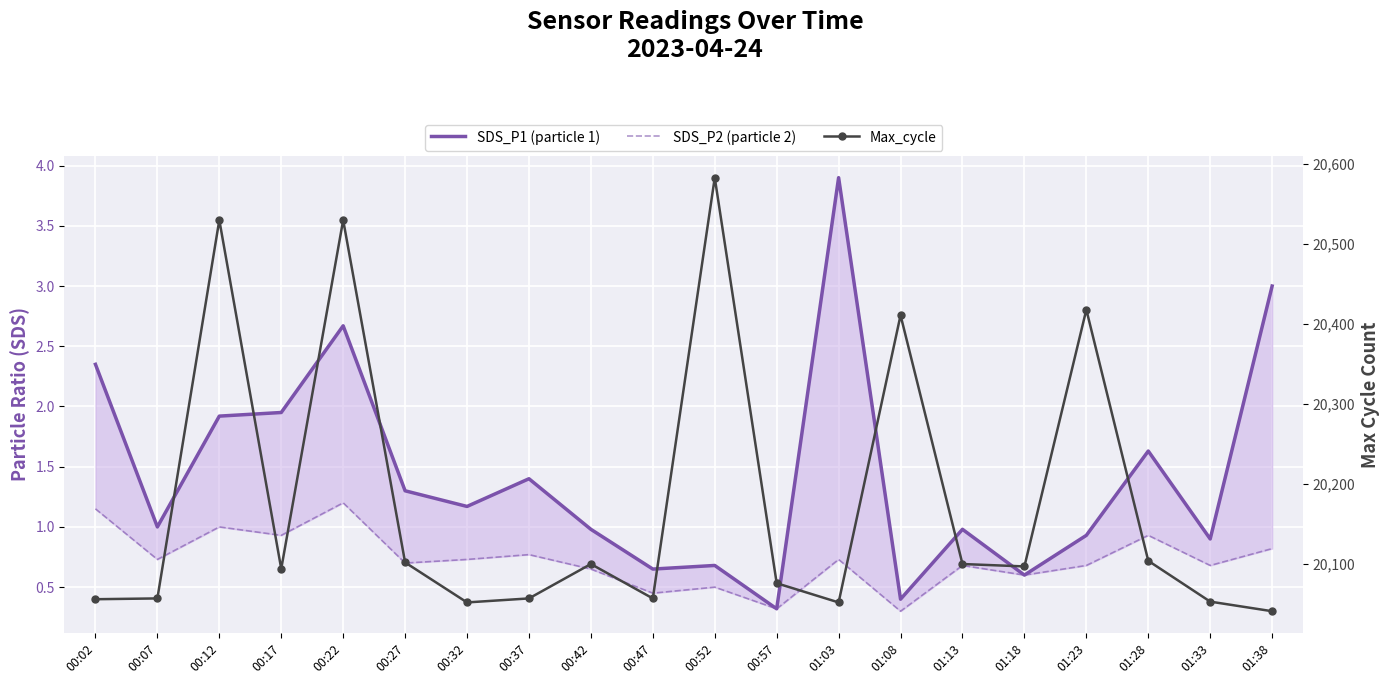

Reading left to right, list all the values displayed in this chart.

SDS_P1 (particle 1): 00:02=2.4	00:07=1.0	00:12=1.9	00:17=1.9	00:22=2.7	00:27=1.3	00:32=1.2	00:37=1.4	00:42=1.0	00:47=0.7	00:52=0.7	00:57=0.3	01:03=3.9	01:08=0.4	01:13=1.0	01:18=0.6	01:23=0.9	01:28=1.6	01:33=0.9	01:38=3.0
SDS_P2 (particle 2): 00:02=1.1	00:07=0.7	00:12=1.0	00:17=0.9	00:22=1.2	00:27=0.7	00:32=0.7	00:37=0.8	00:42=0.7	00:47=0.5	00:52=0.5	00:57=0.3	01:03=0.7	01:08=0.3	01:13=0.7	01:18=0.6	01:23=0.7	01:28=0.9	01:33=0.7	01:38=0.8
Max_cycle: 00:02=20056.0	00:07=20057.0	00:12=20530.0	00:17=20094.0	00:22=20530.0	00:27=20102.0	00:32=20052.0	00:37=20057.0	00:42=20100.0	00:47=20057.0	00:52=20583.0	00:57=20076.0	01:03=20052.0	01:08=20411.0	01:13=20100.0	01:18=20097.0	01:23=20418.0	01:28=20104.0	01:33=20053.0	01:38=20041.0